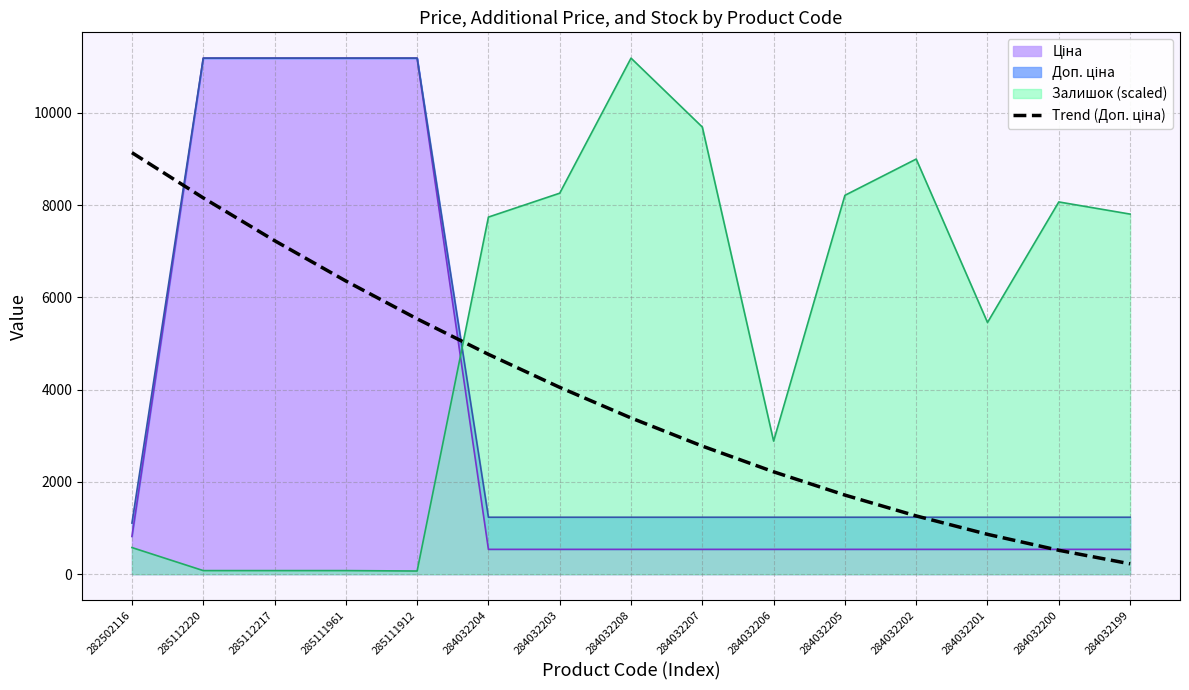

Does the chart have visible grid lines?

Yes